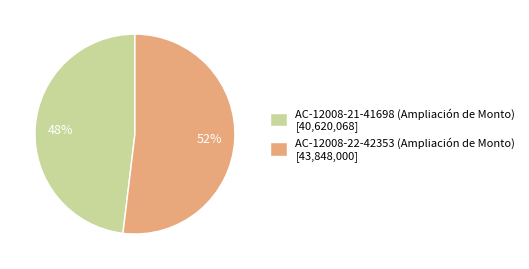

Which has a higher value, AC-12008-22-42353 (Ampliación de Monto) [43,848,000] or AC-12008-21-41698 (Ampliación de Monto) [40,620,068]?

AC-12008-22-42353 (Ampliación de Monto) [43,848,000]